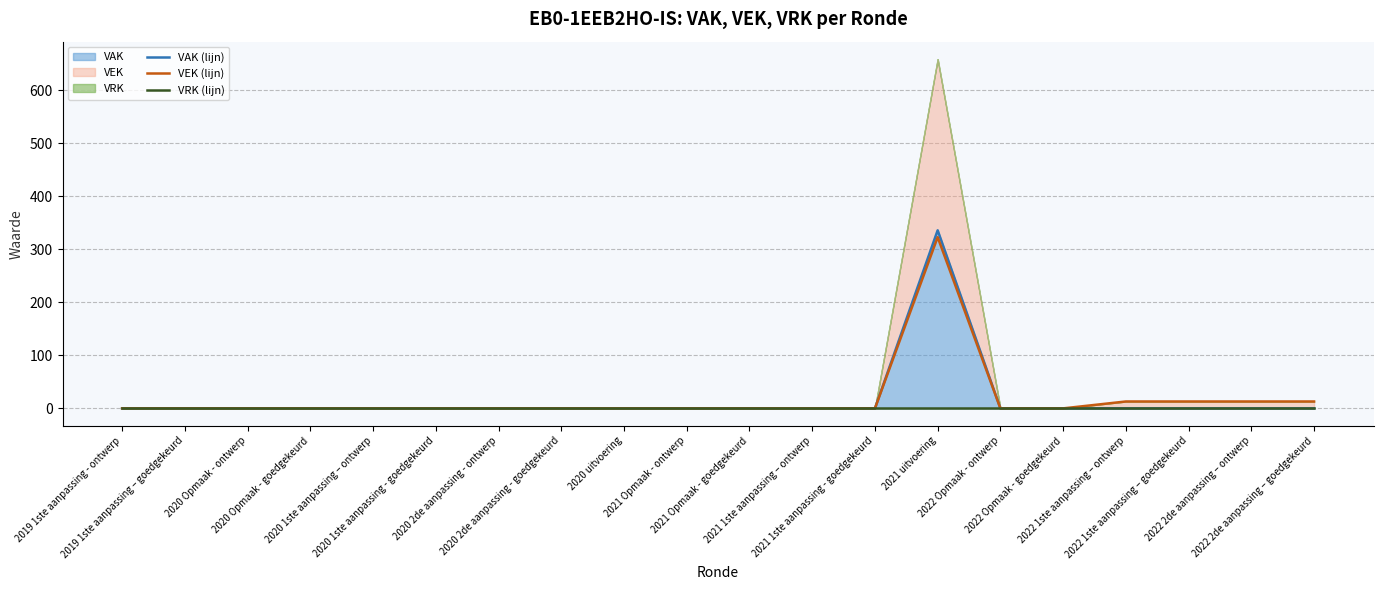

The VEK (lijn) series shows 13 at 2022 2de aanpassing – goedgekeurd. True or false?

True